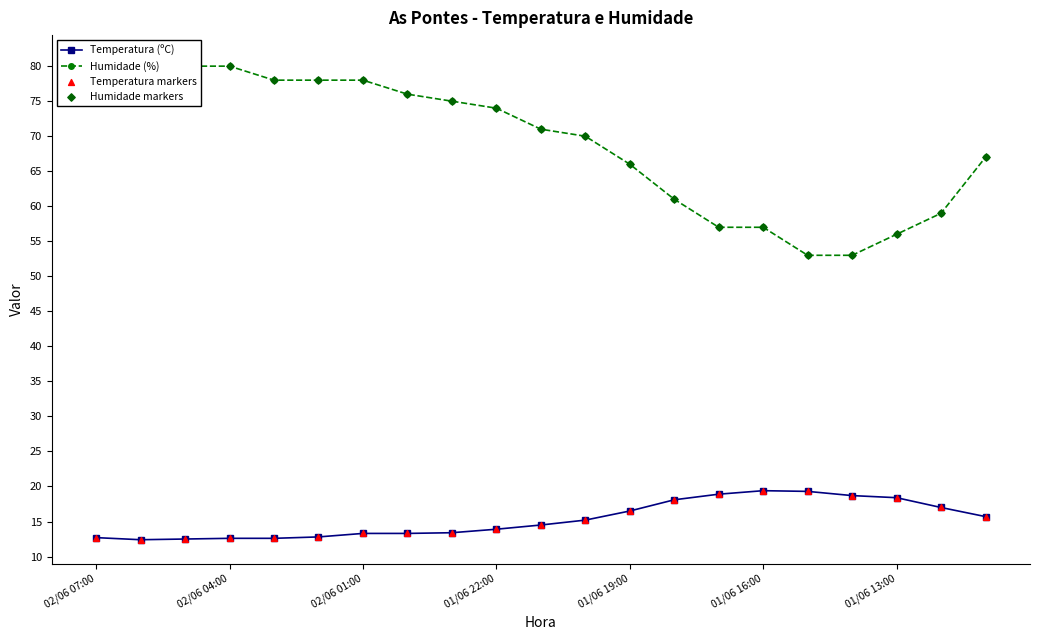

What are all the series names shown in the legend?

Temperatura (ºC), Humidade (%), Temperatura markers, Humidade markers